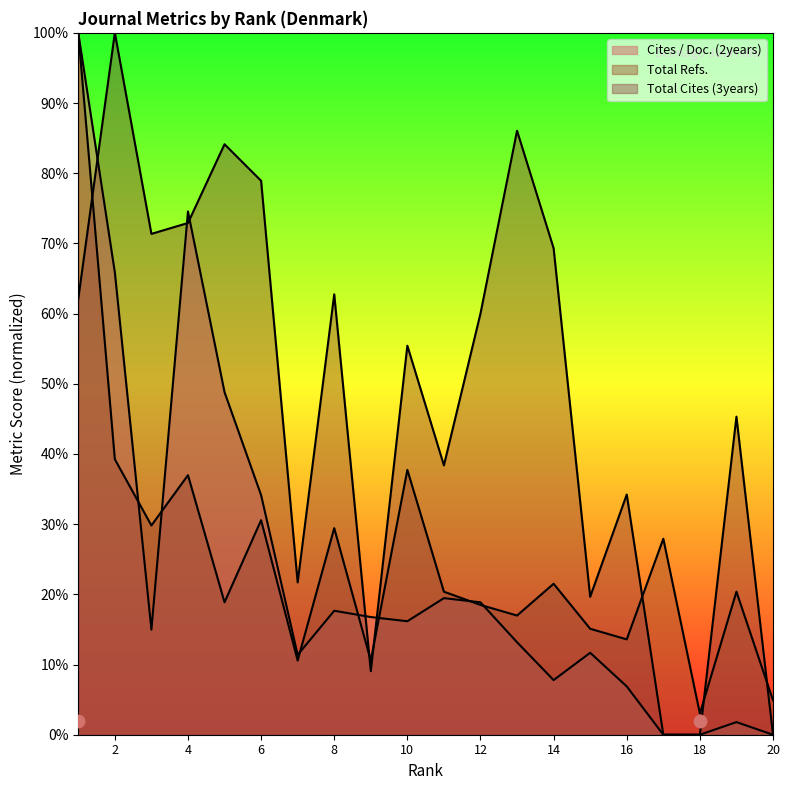

Which series contains the lowest Y value?

Total Cites (3years)